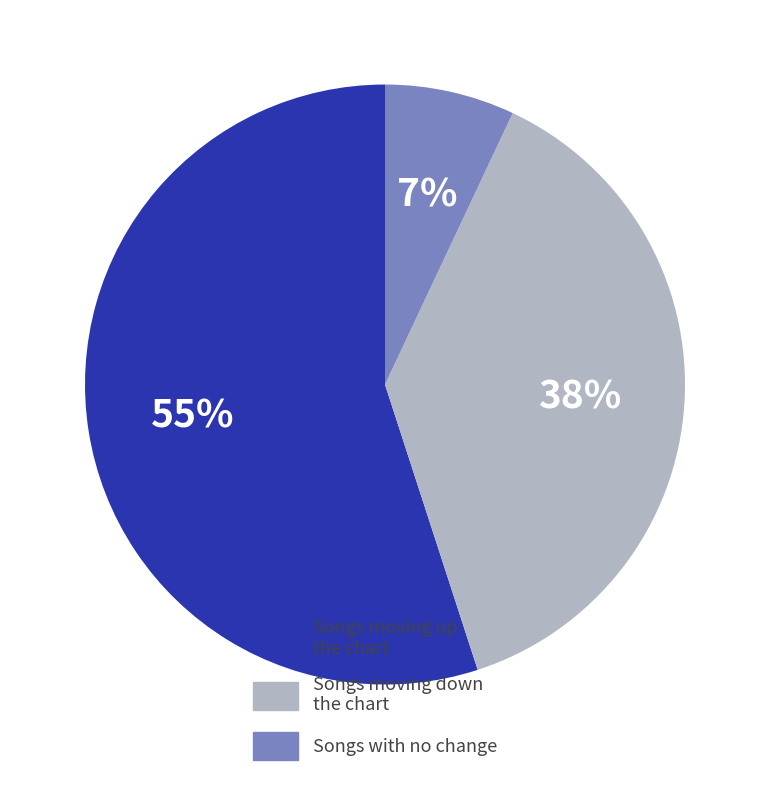

To the nearest percent, what percentage of the pie is Songs moving up the chart?

55%